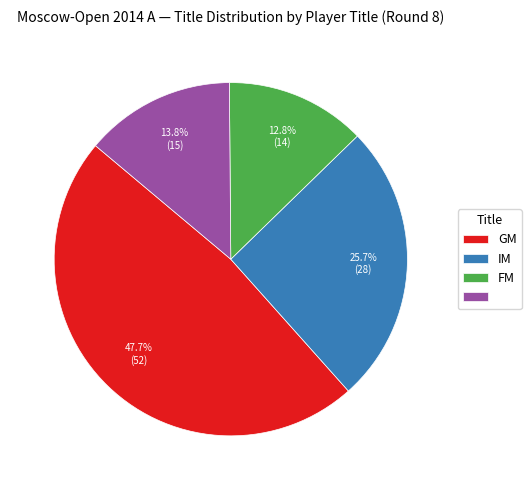

Is there any slice that represents more than half of the pie?

No